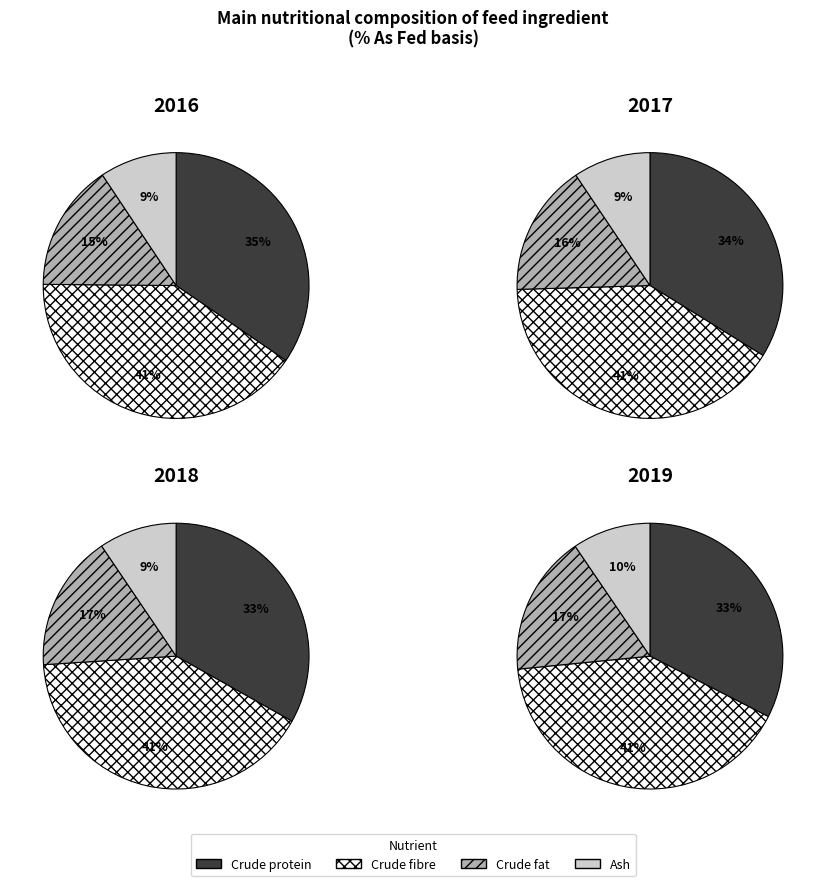

True or false: Crude protein accounts for 14% of the total.

False